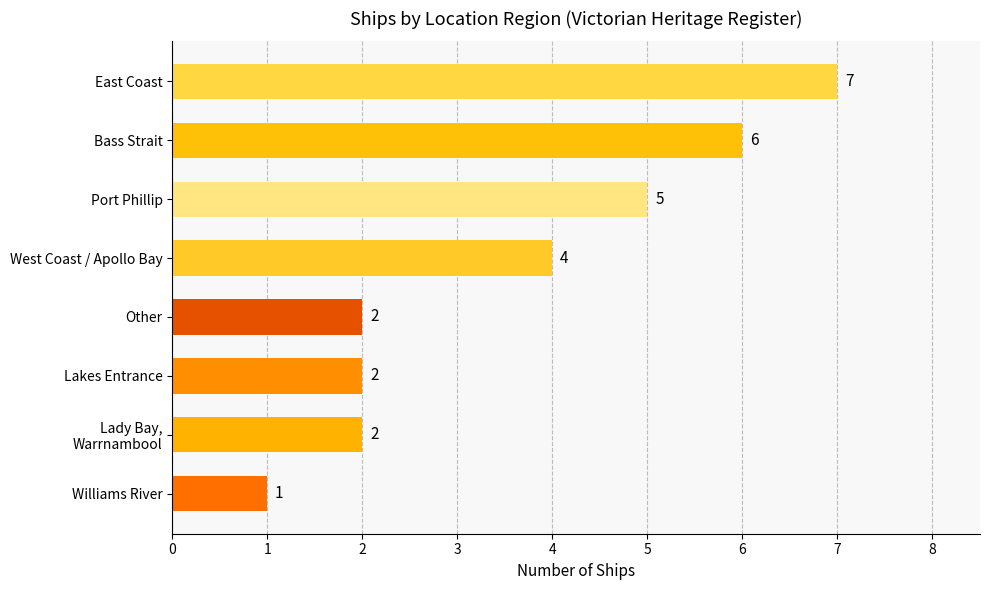

Between West Coast / Apollo Bay and Port Phillip, which is larger?

Port Phillip